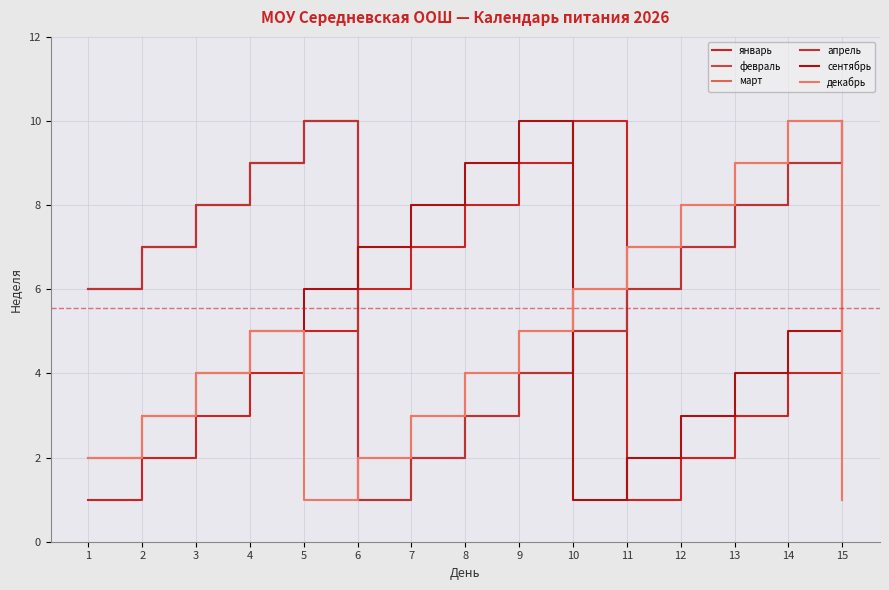

True or false: сентябрь and март cross at least once.

True